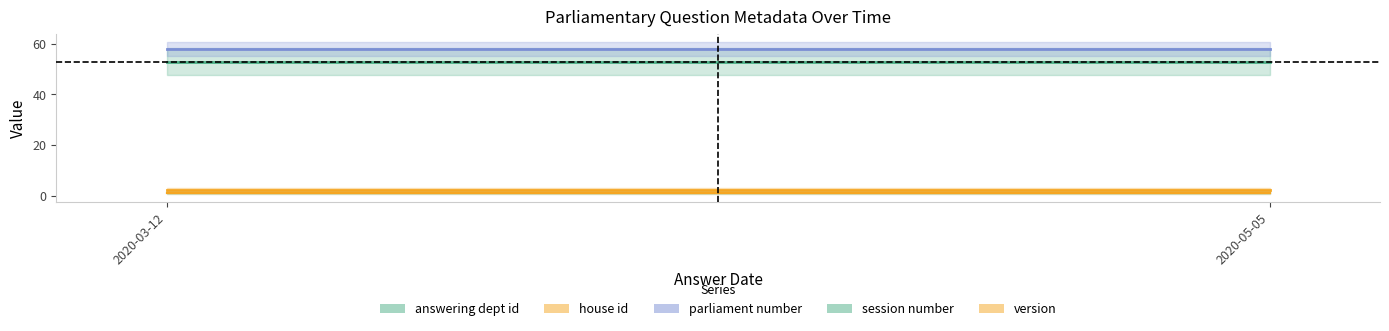

What is the difference between the highest and lowest values at 2020-03-12?

57